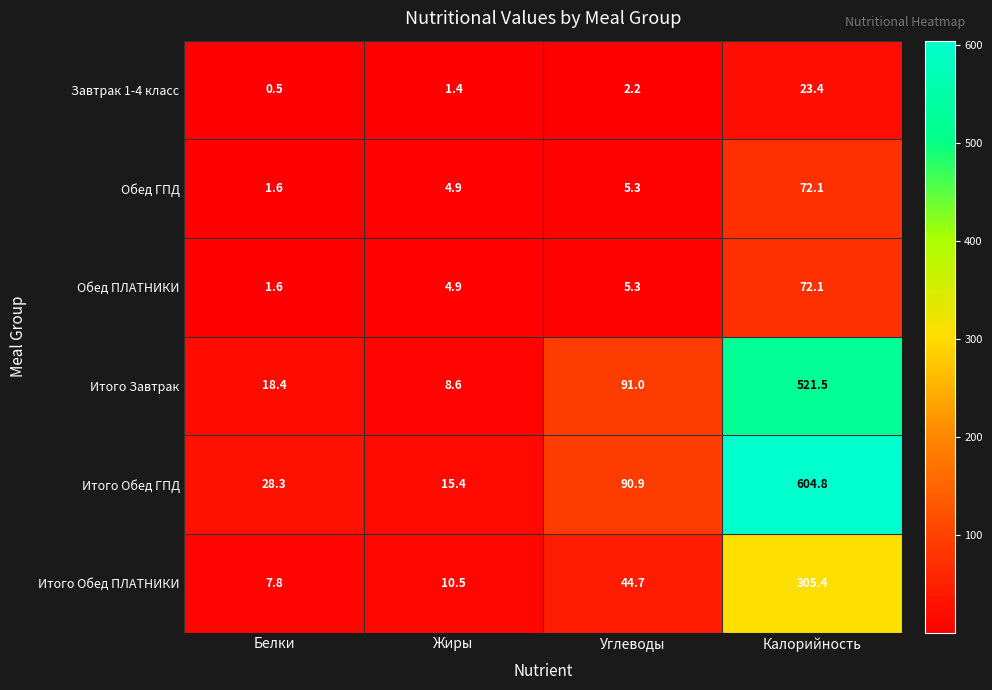

What is the maximum value shown in the chart?

604.8